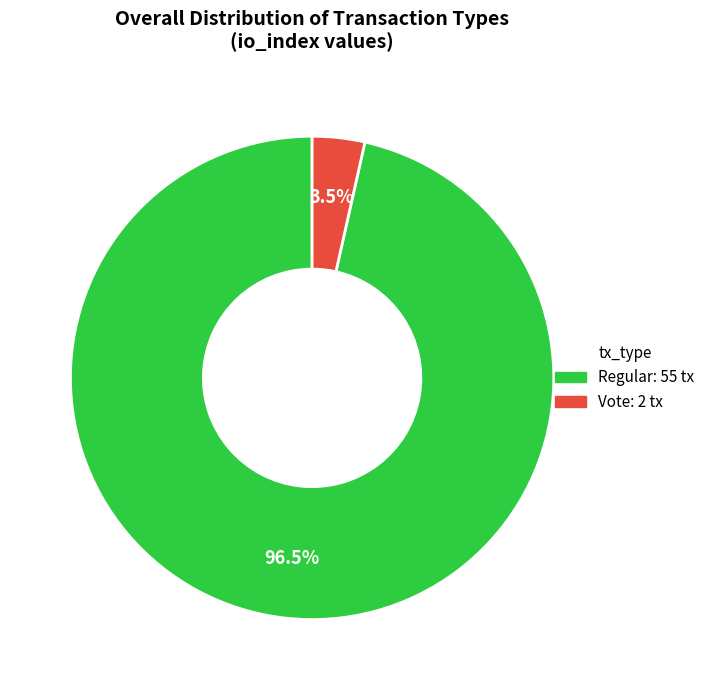

Rank the categories by value from highest to lowest.

Regular: 55 tx, Vote: 2 tx